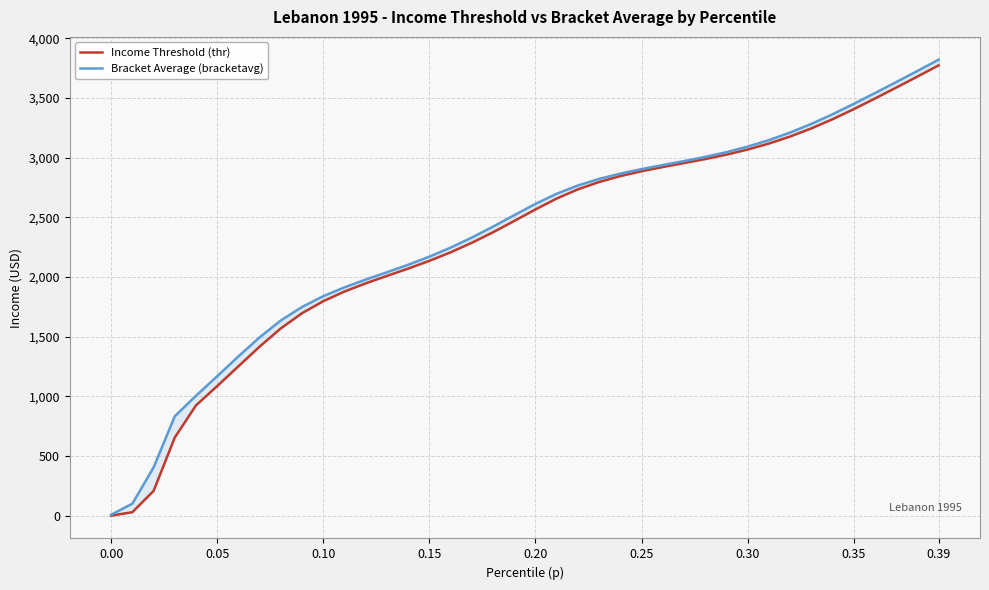

Which series changed the most between 0.05 and 0.10?

Income Threshold (thr)